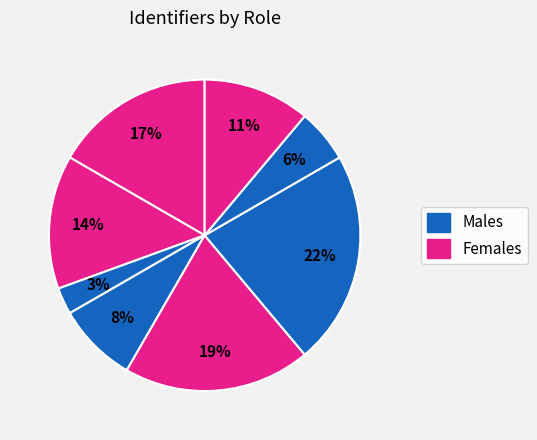

How many slices are in this pie chart?

8